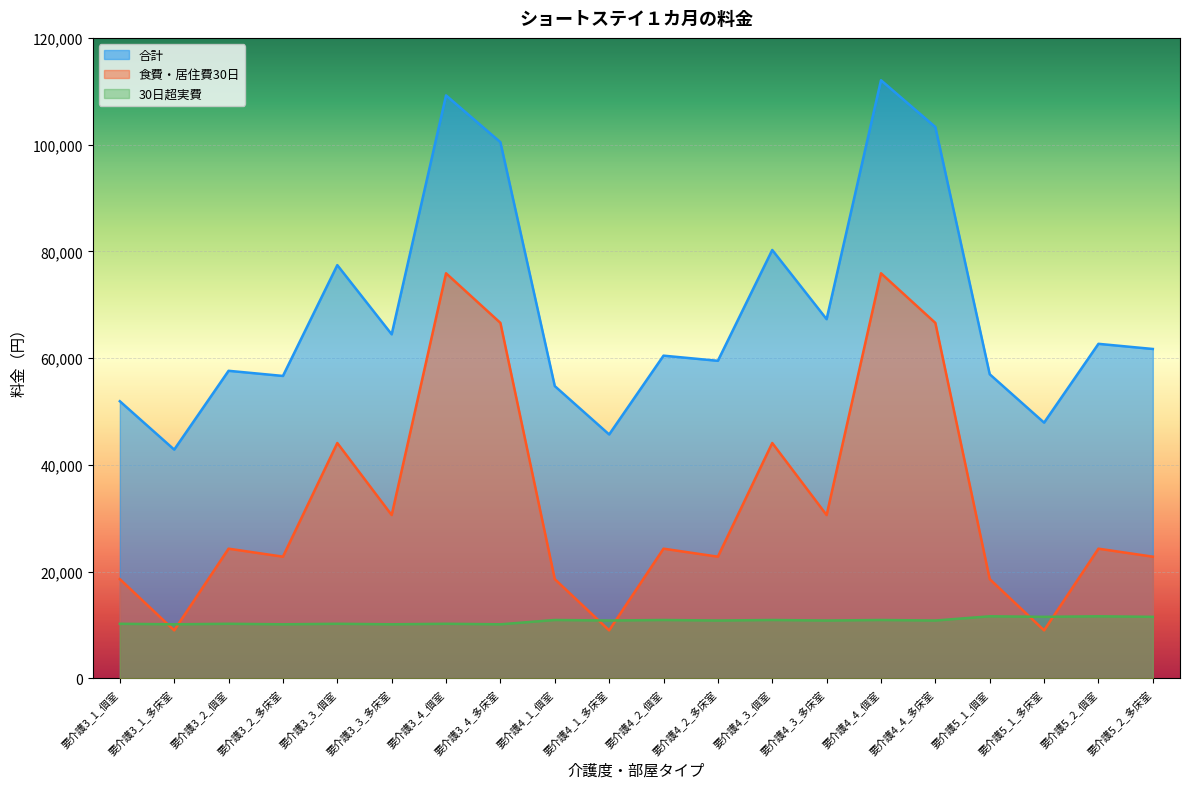

Which label corresponds to the smallest value in the chart?

要介護3_1_多床室